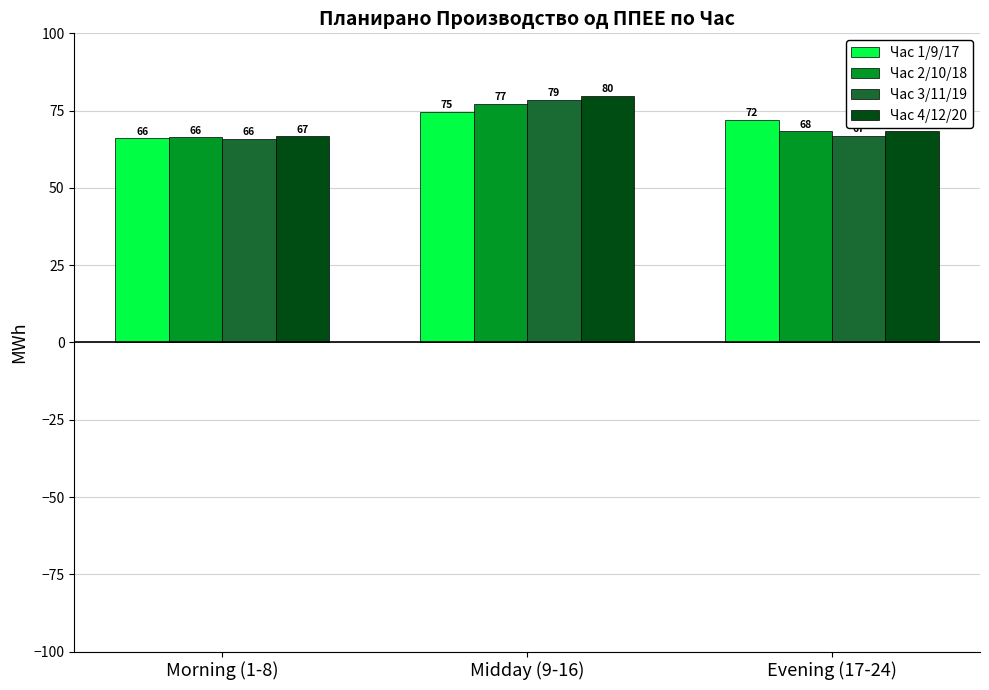

True or false: Час 3/11/19 has a value of 27.1 at Evening (17-24).

False